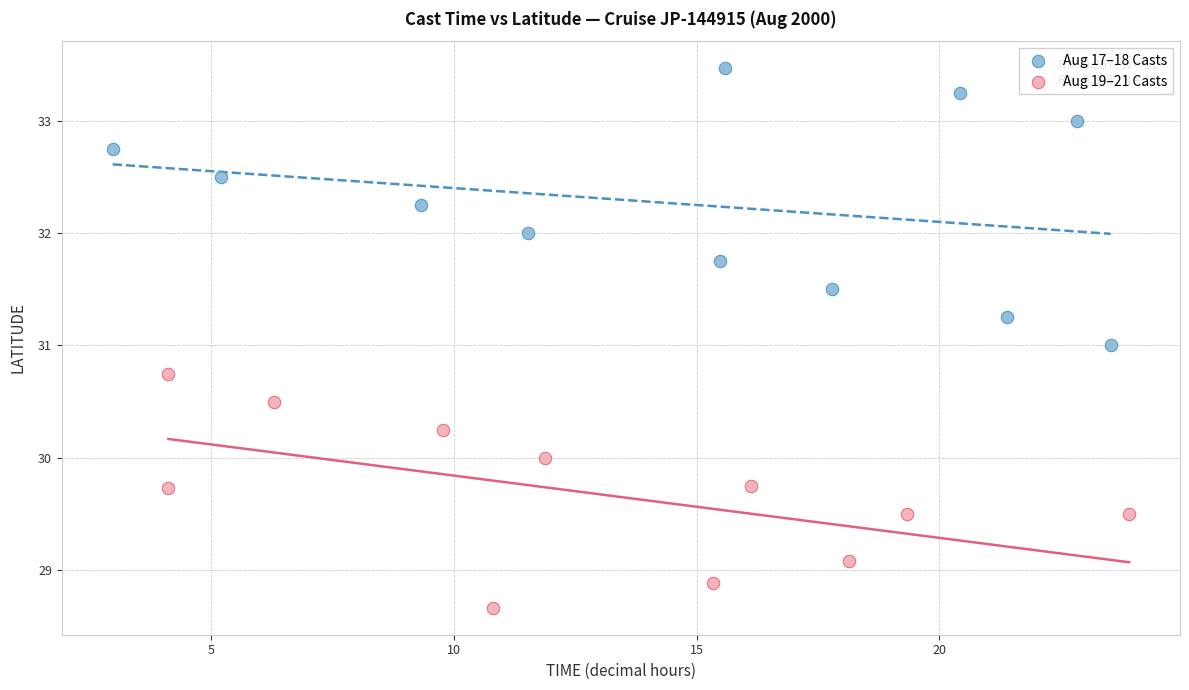

Which series has the largest Y range (max minus min)?

Aug 17–18 Casts